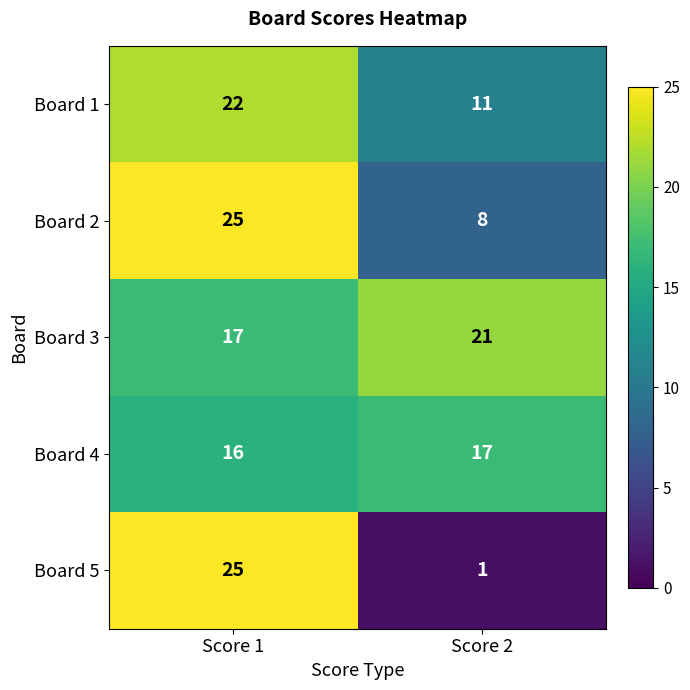

Is it true that Board 3 equals 28 at Score 1?

False